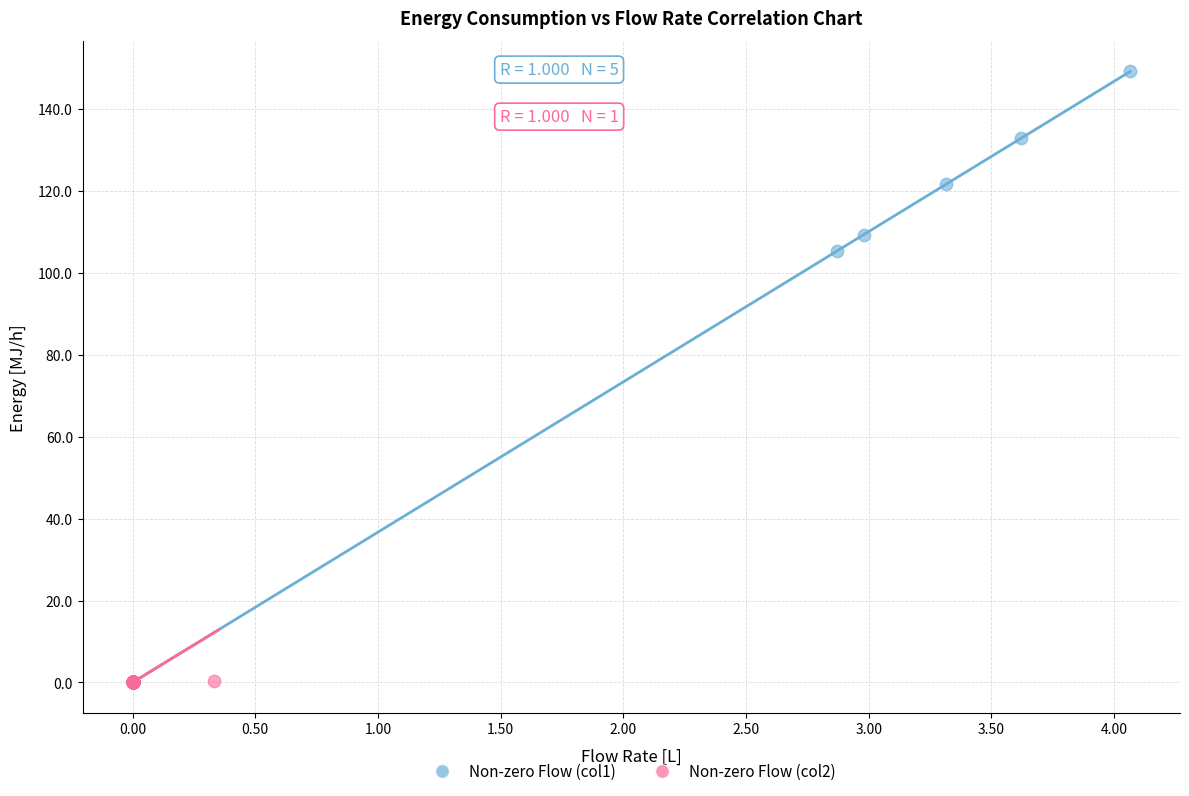

Which series contains the highest Y value?

Non-zero Flow (col1)